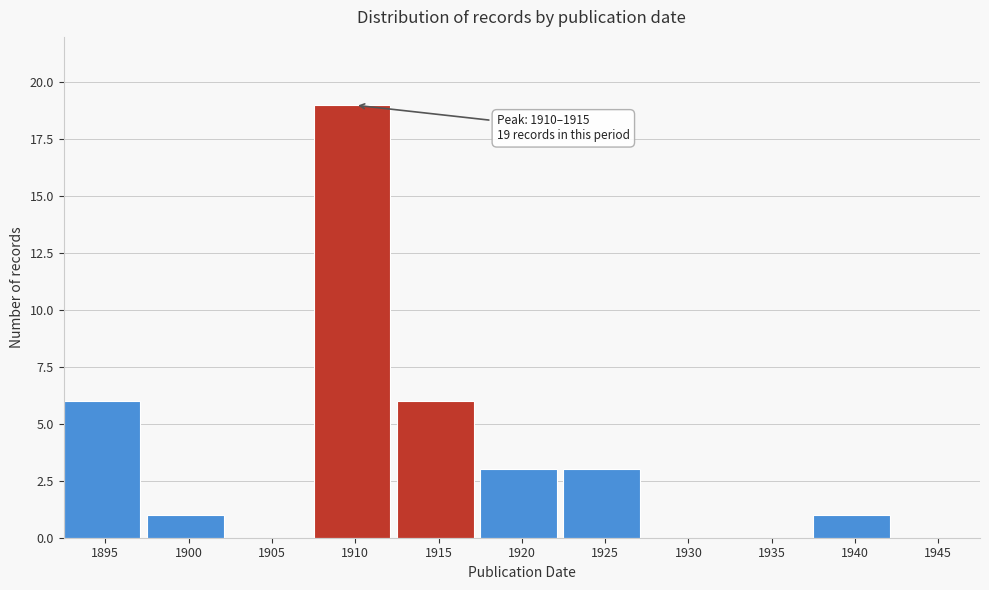

Reading left to right, what are all the values shown in this chart?

1895=6	1900=1	1905=0	1910=19	1915=6	1920=3	1925=3	1930=0	1935=0	1940=1	1945=0